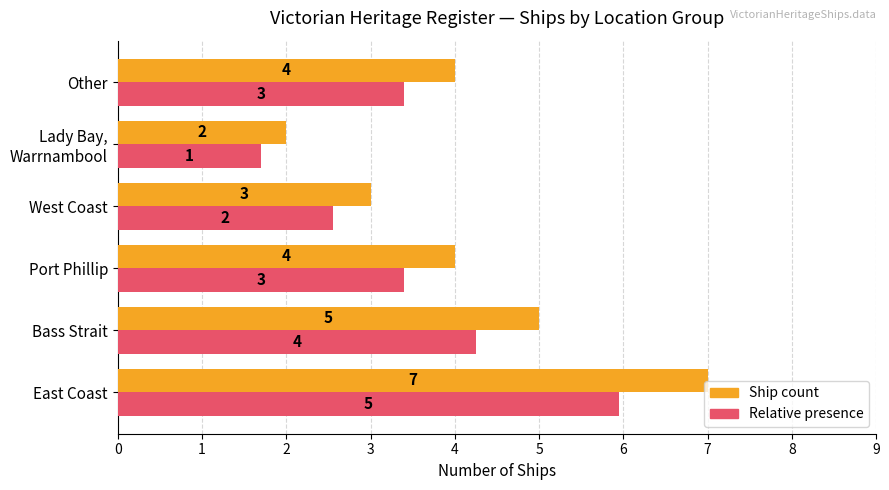

What are all the series names shown in the legend?

Ship count, Relative presence